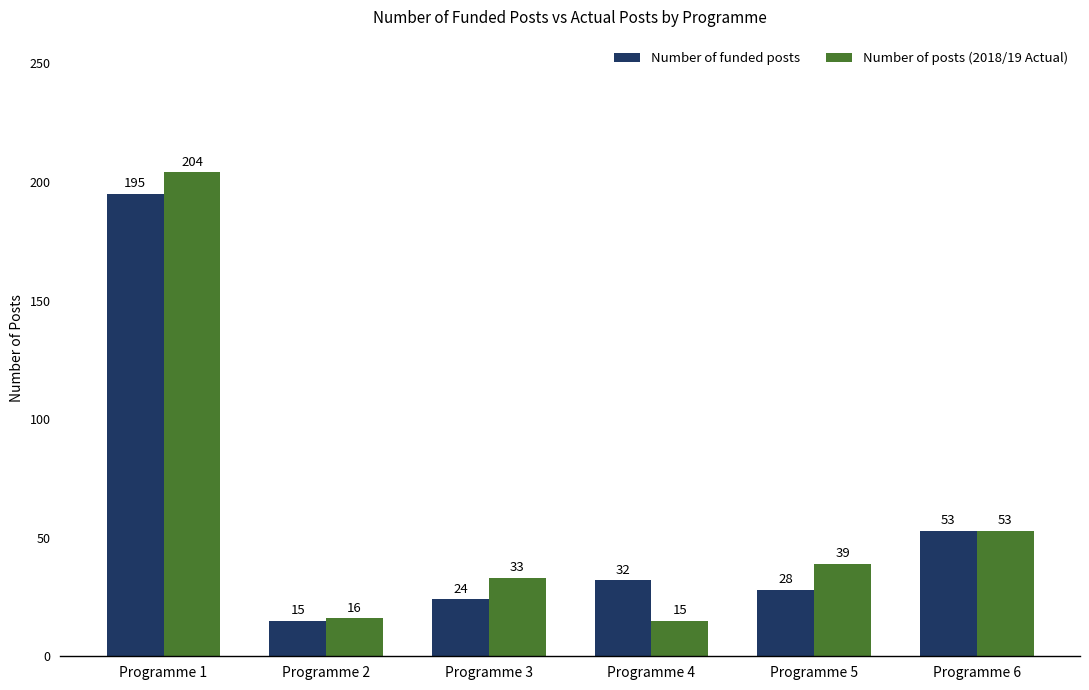

What is the minimum value for Number of funded posts?

15